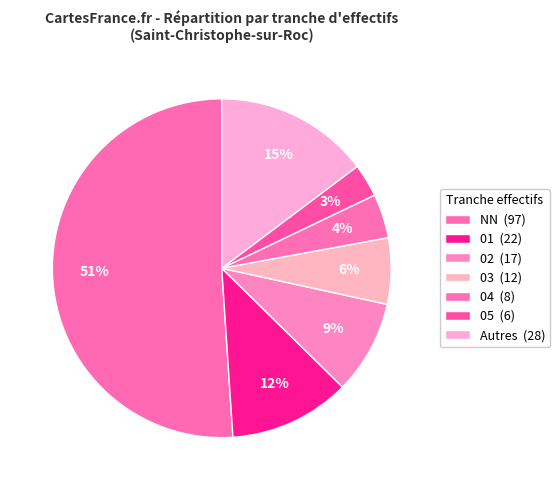

What is the majority slice?

NN